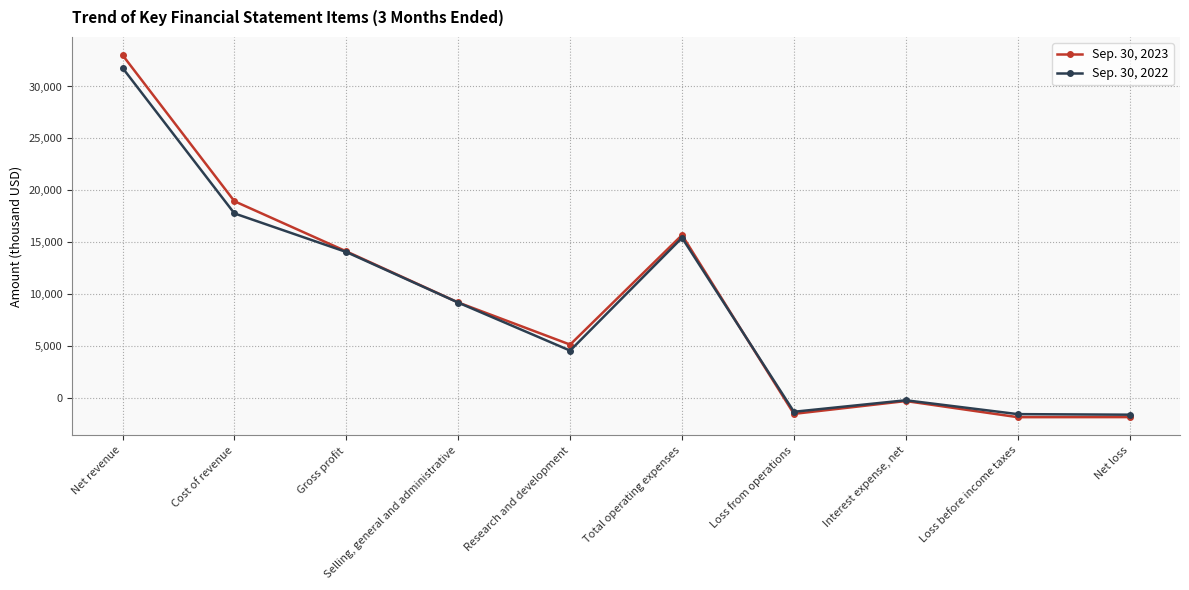

What is the minimum value shown in the chart?

-1893